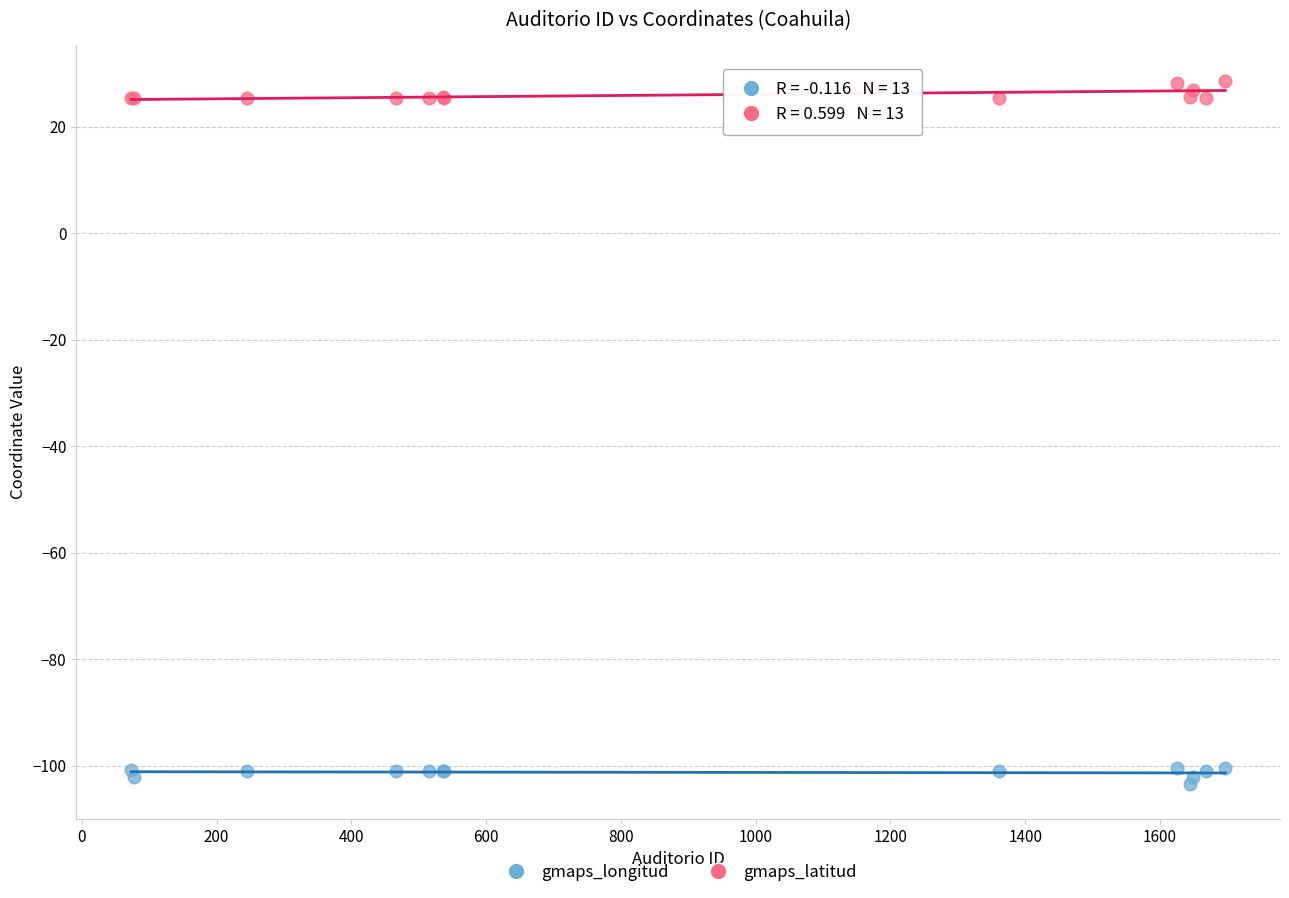

Which series contains the lowest Y value?

gmaps_longitud